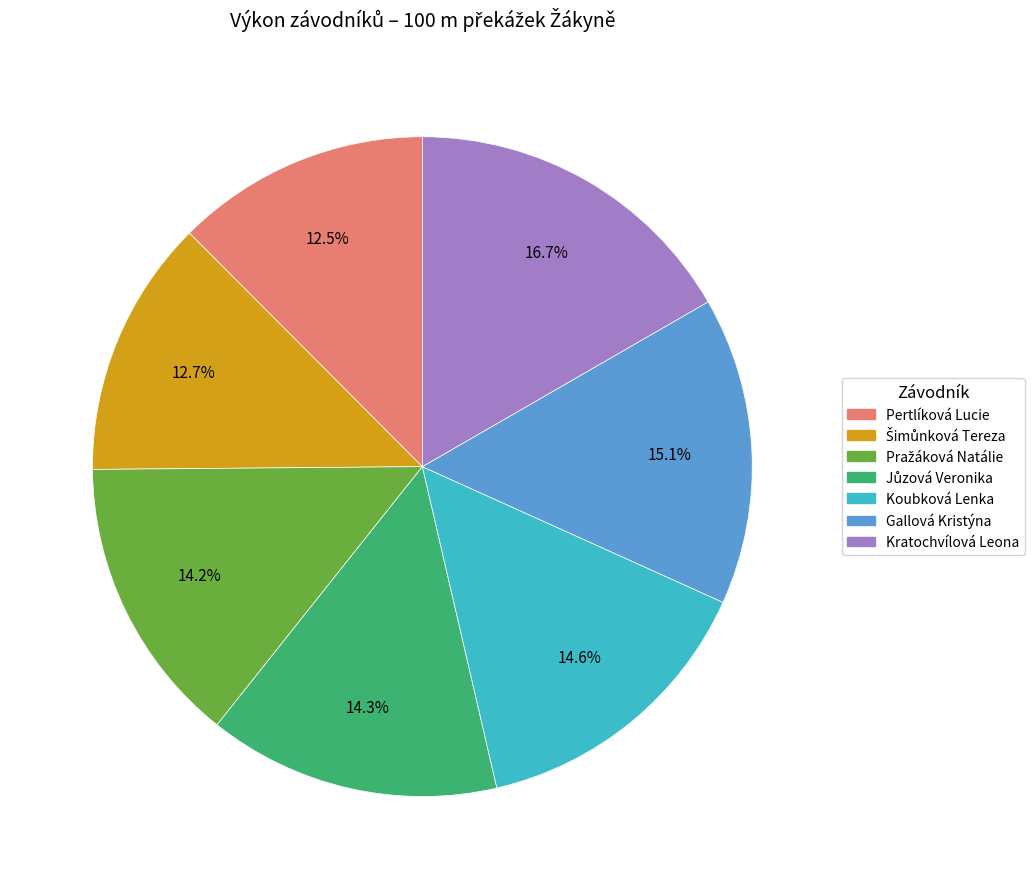

How many segments does this pie chart have?

7